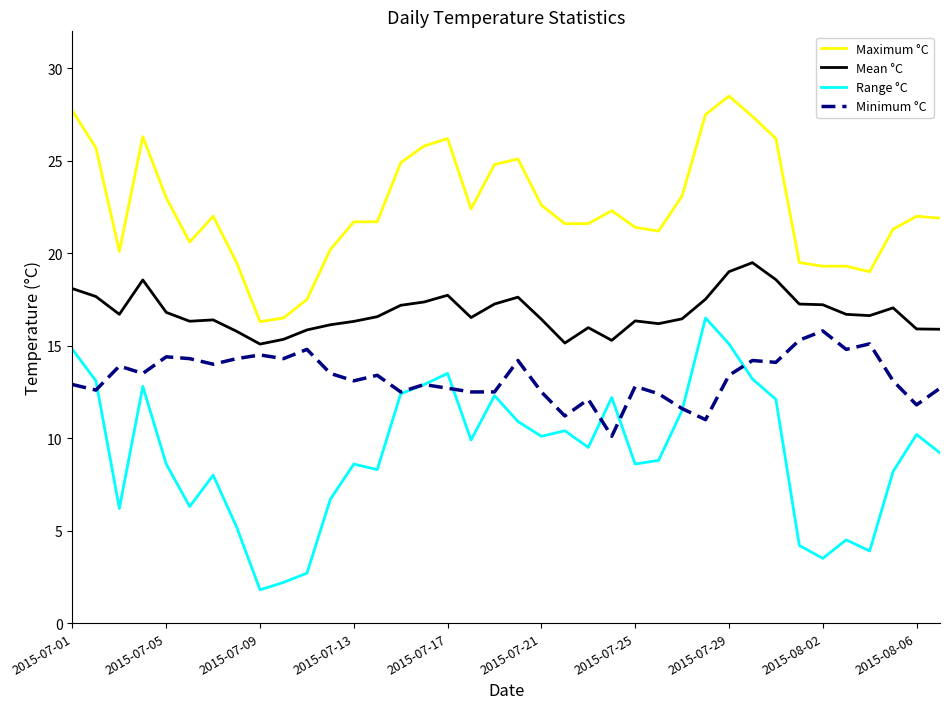

True or false: Minimum °C and Maximum °C cross at least once.

False